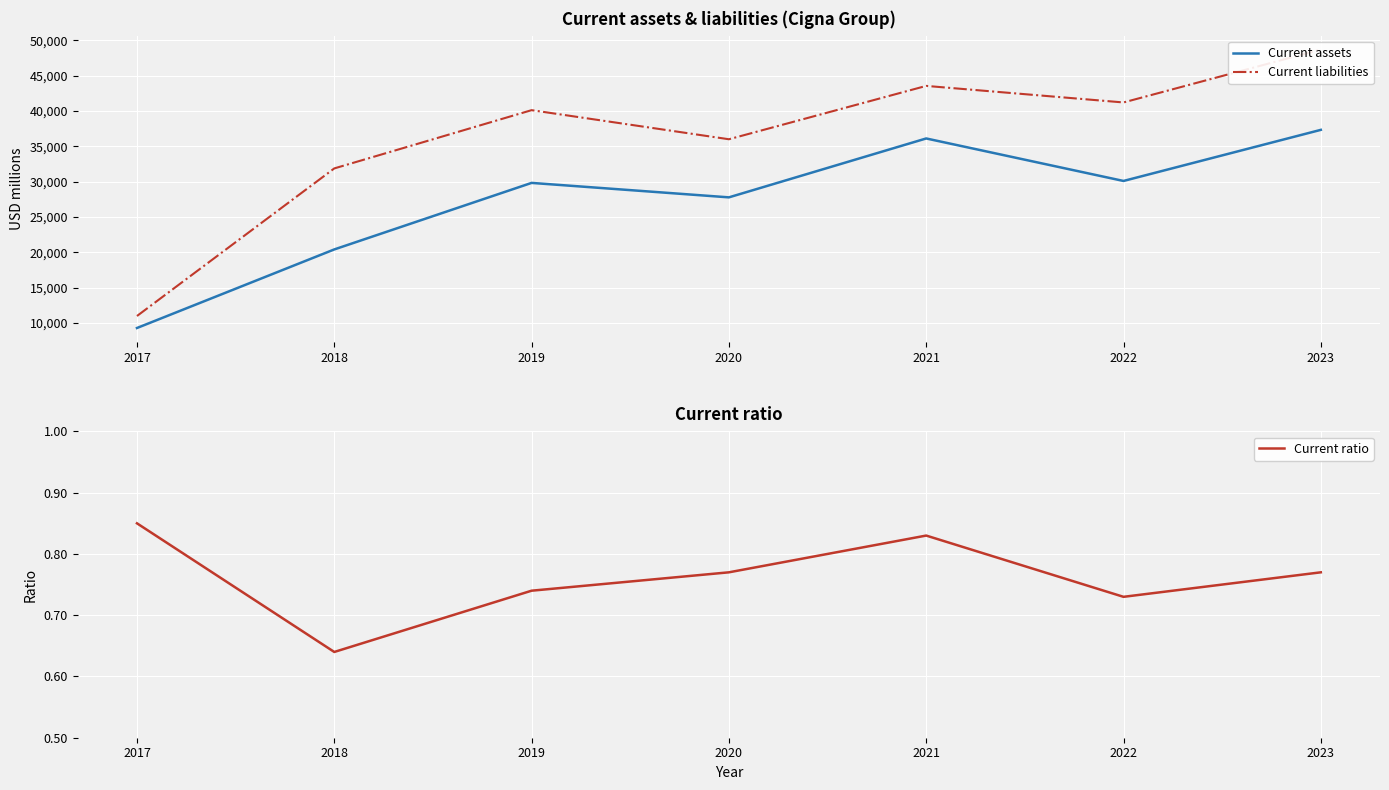

Is it true that Current assets equals 37351.0 at 2023?

True